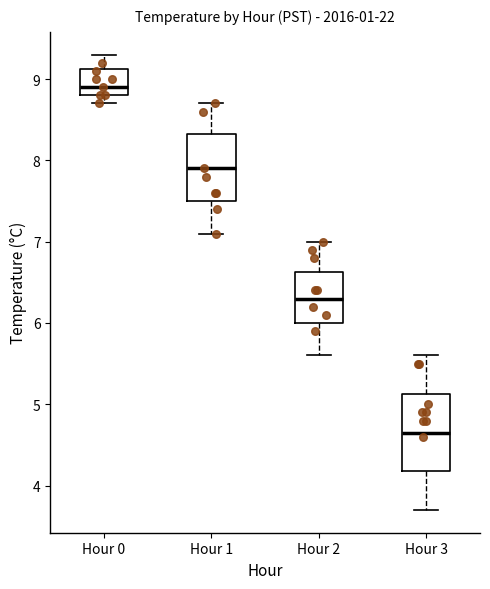

Reading left to right, transcribe this box plot: for each box, give where its median line is, the range the box spans, and where its two whiskers end, as read against the y-axis. The values are not printed on the chart, so give them approximately, as read against the axis.

Hour 0: median 8.9, box 8.8 to 9.1, whiskers 8.7 to 9.3
Hour 1: median 7.9, box 7.5 to 8.3, whiskers 7.1 to 8.7
Hour 2: median 6.3, box 6.0 to 6.6, whiskers 5.6 to 7.0
Hour 3: median 4.7, box 4.2 to 5.1, whiskers 3.7 to 5.6